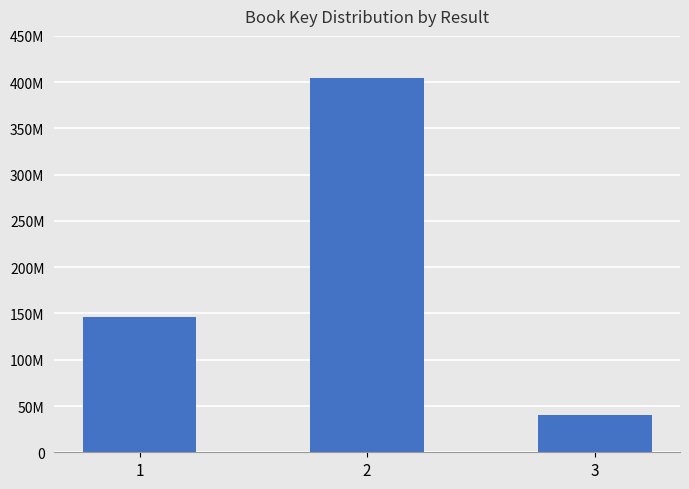

Reading right to left, what are all the values shown in this chart?

40323371	404824097	146614018